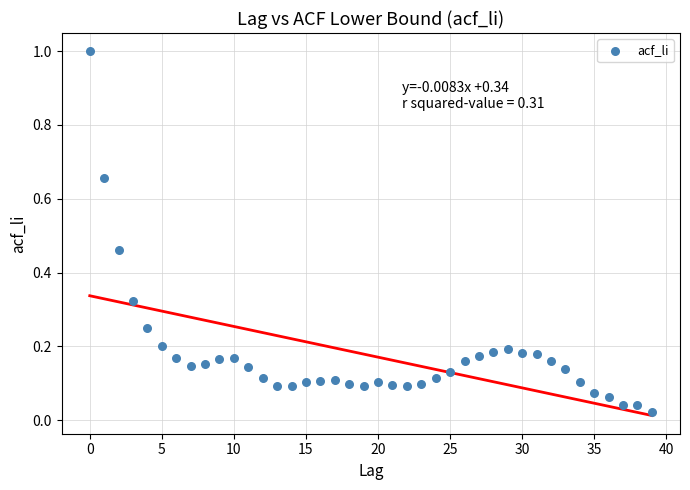

How many data points are displayed?

40